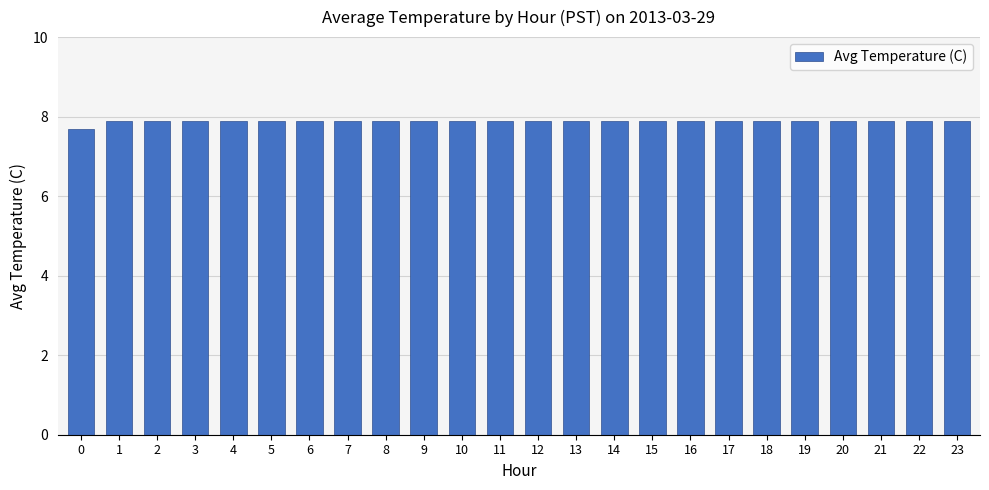

What is the maximum value shown in the chart?

7.9